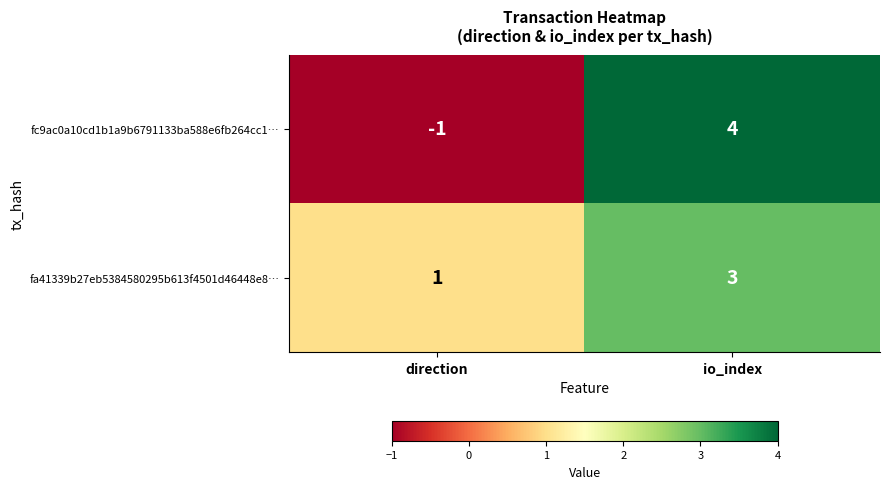

Rank the series by their maximum value, from highest to lowest.

fc9ac0a10cd1b1a9b6791133ba588e6fb264cc1…, fa41339b27eb5384580295b613f4501d46448e8…